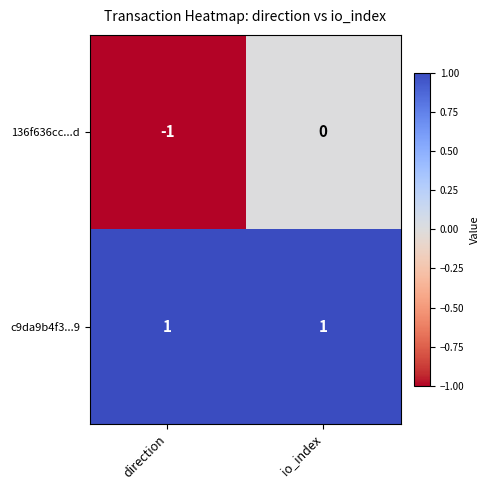

Rank the series at io_index from highest to lowest value.

c9da9b4f3...9, 136f636cc...d